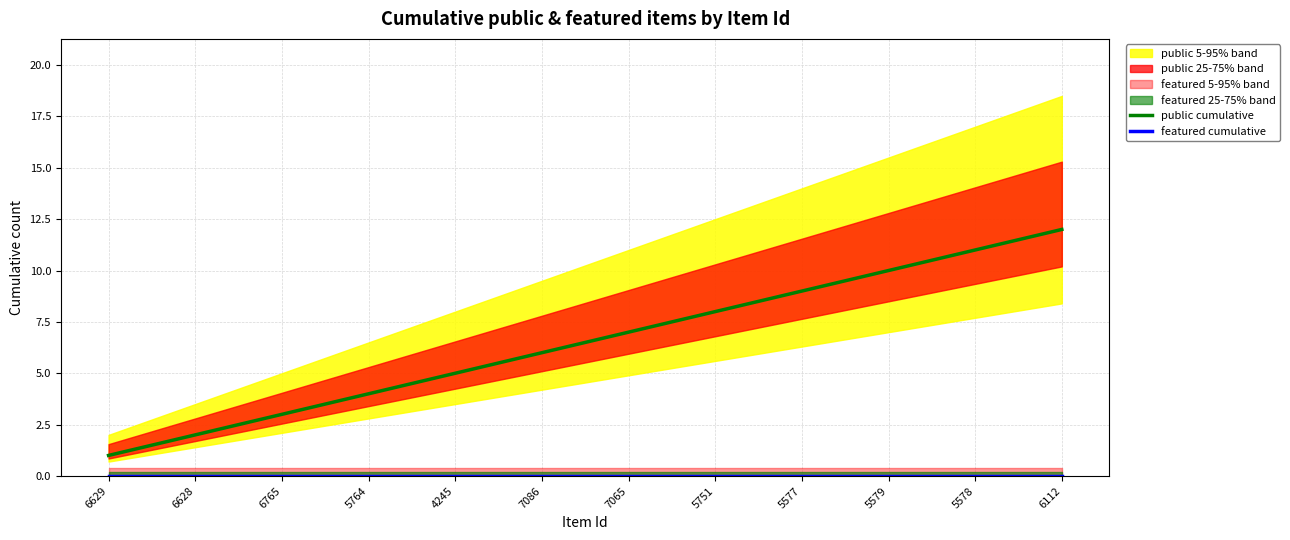

True or false: public cumulative has more than 1 interior local peaks.

False